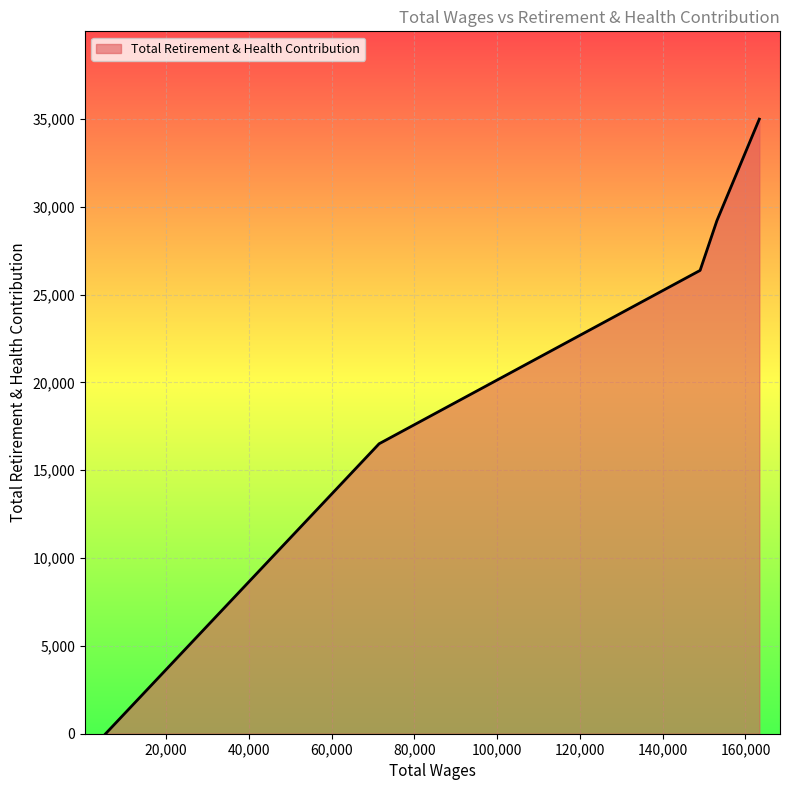

Count the number of categories in the chart.

5